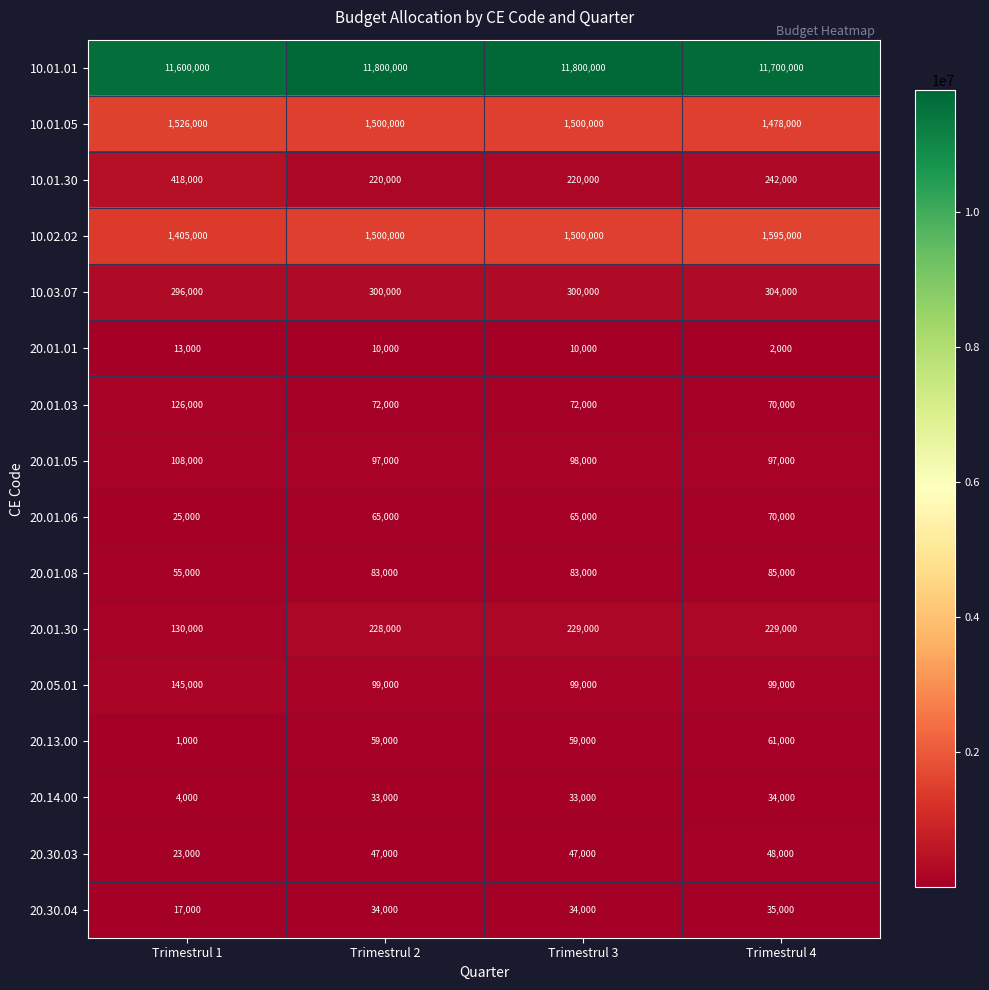

Rank the series by their maximum value, from lowest to highest.

20.01.01, 20.14.00, 20.30.04, 20.30.03, 20.13.00, 20.01.06, 20.01.08, 20.01.05, 20.01.03, 20.05.01, 20.01.30, 10.03.07, 10.01.30, 10.01.05, 10.02.02, 10.01.01